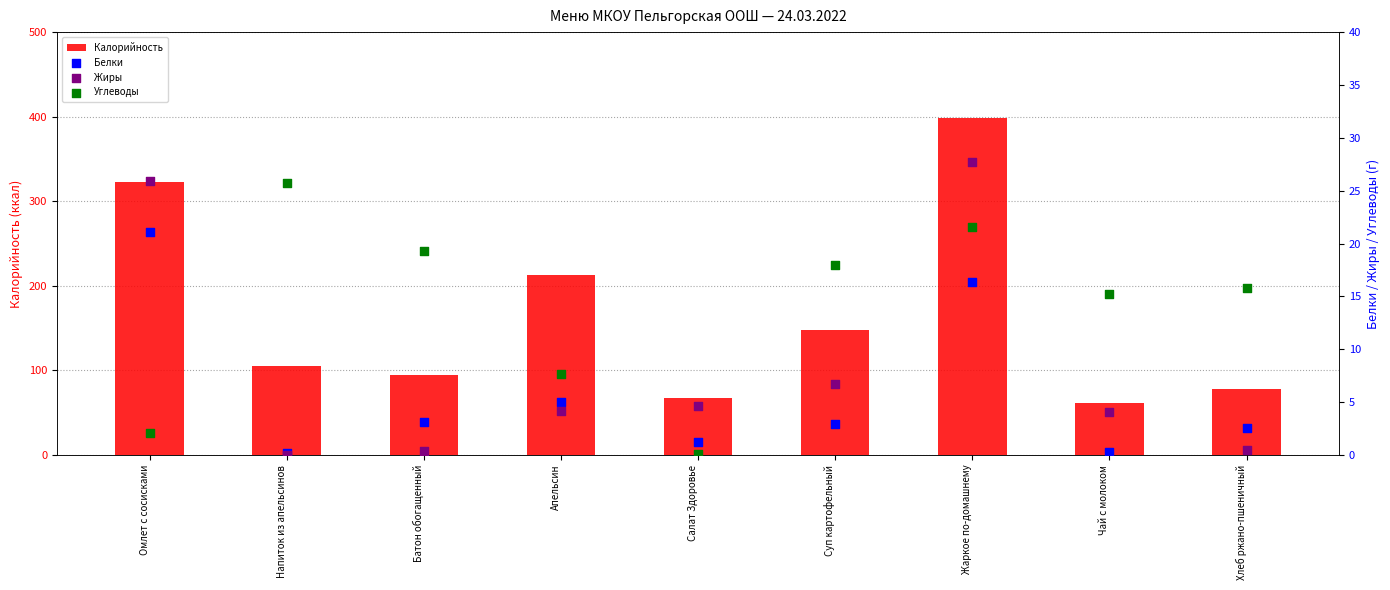

At how many categories does at least one series exceed 320?

2